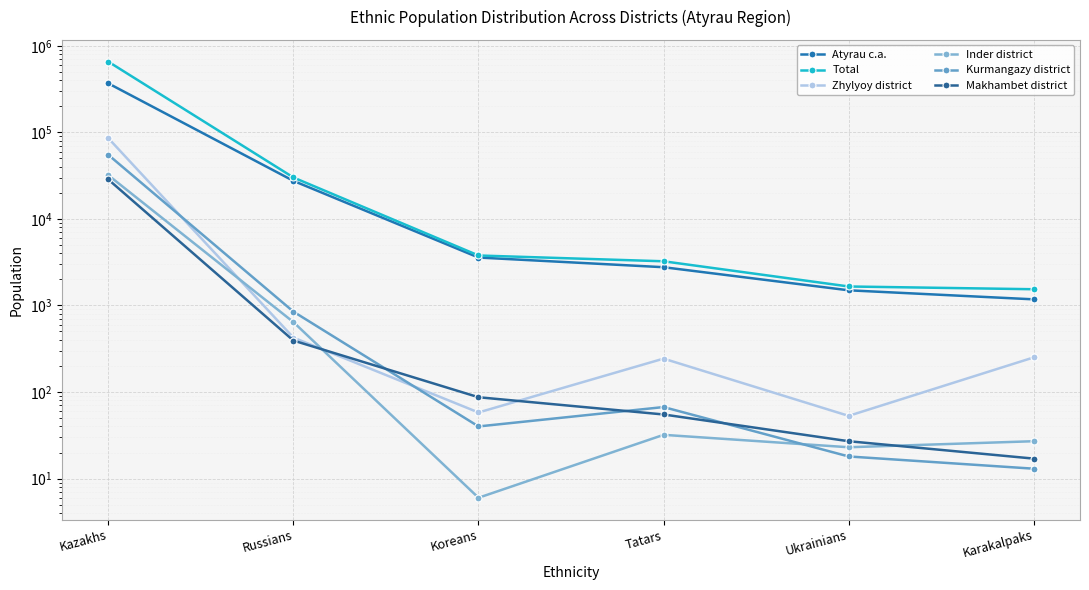

What is the label of the 6th point from the right?

Kazakhs